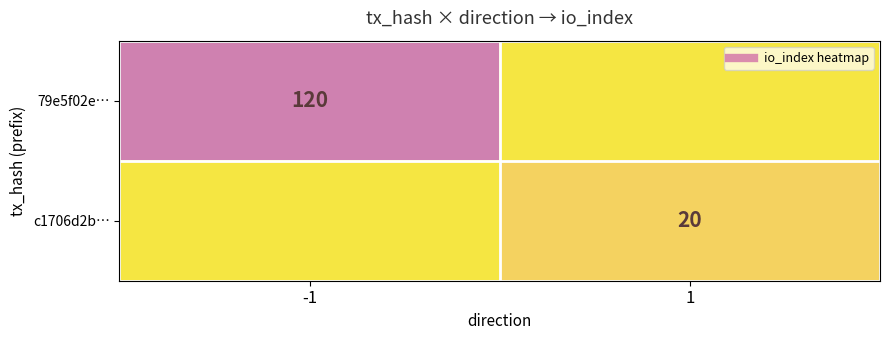

The c1706d2b… series shows 14 at -1. True or false?

False